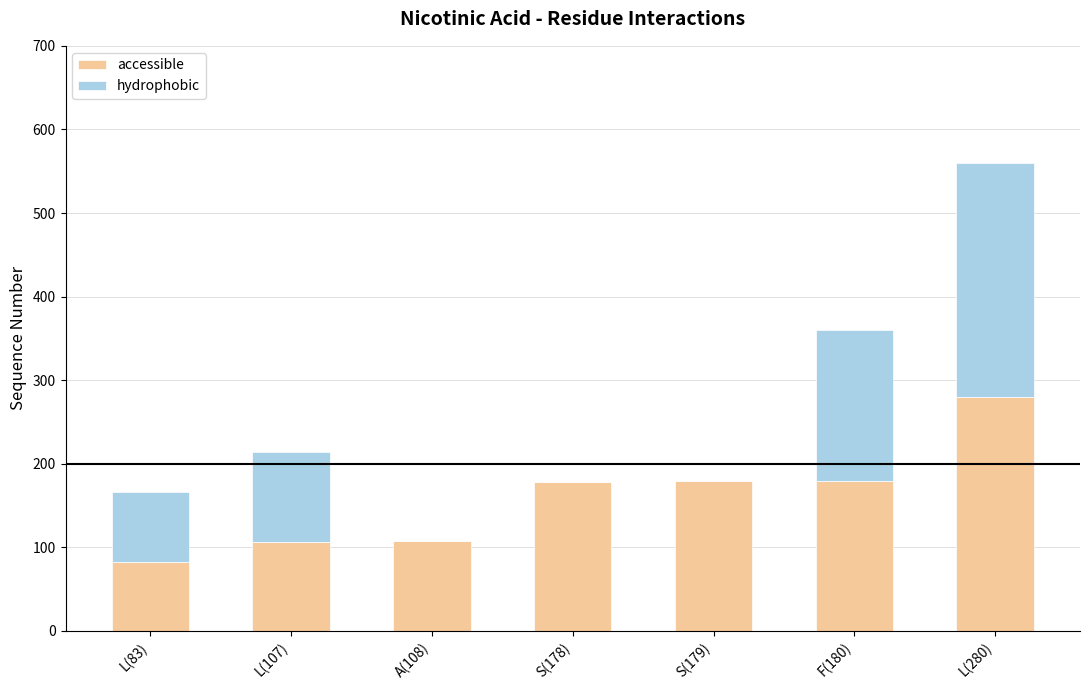

The accessible series shows 180 at F(180). True or false?

True